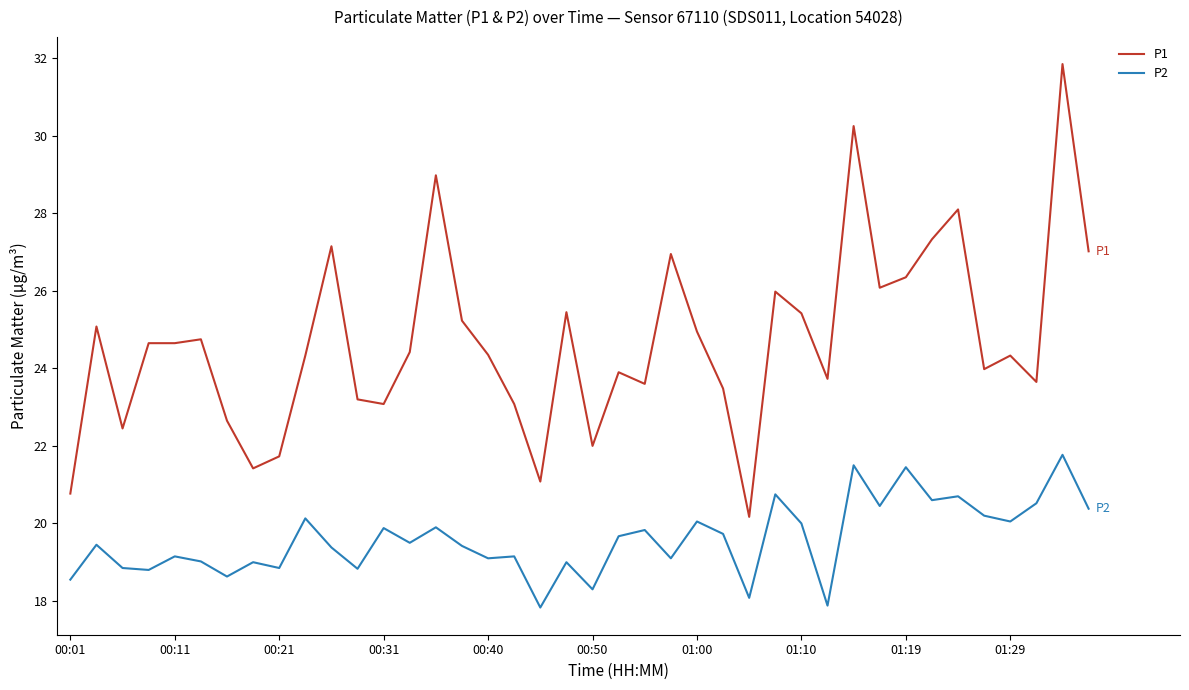

What is the lowest value of the P2 series?

17.8